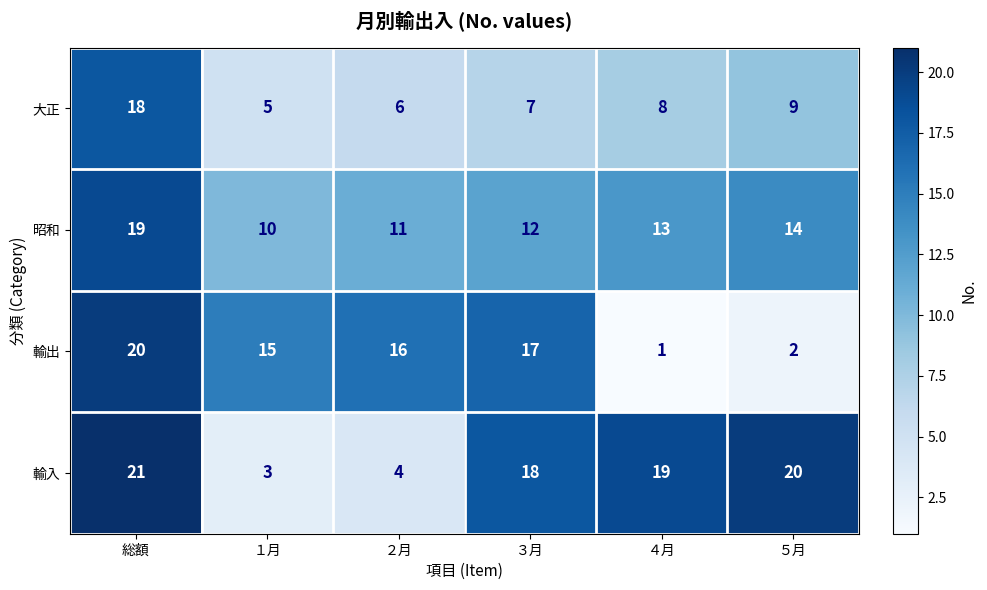

What is the minimum value for 輸入?

3